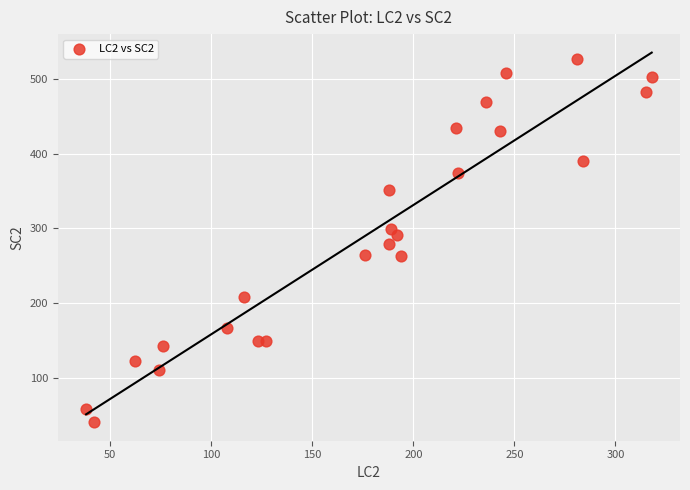

What is the range of Y values (max minus min)?

487